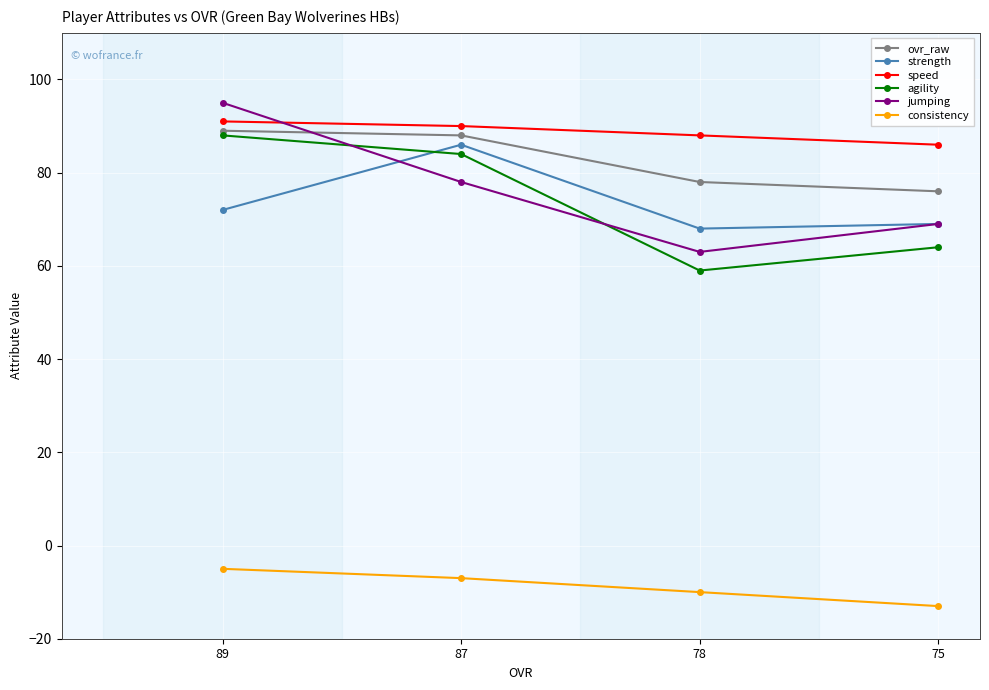

The value of strength at 78 is 118. True or false?

False